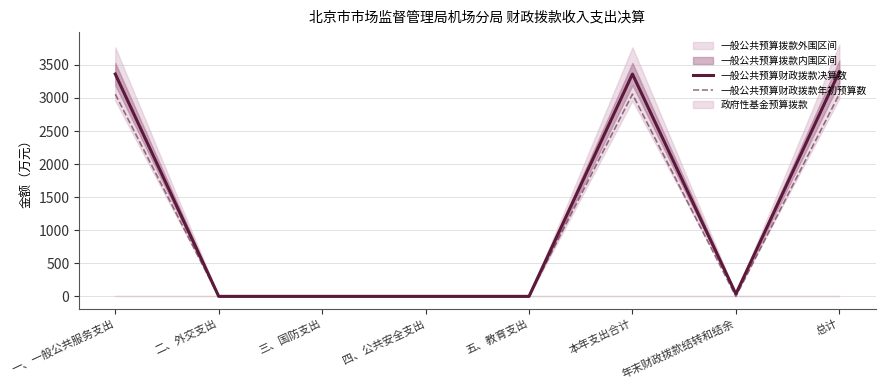

The 一般公共预算财政拨款年初预算数 series shows 3058.0 at 一、一般公共服务支出. True or false?

True